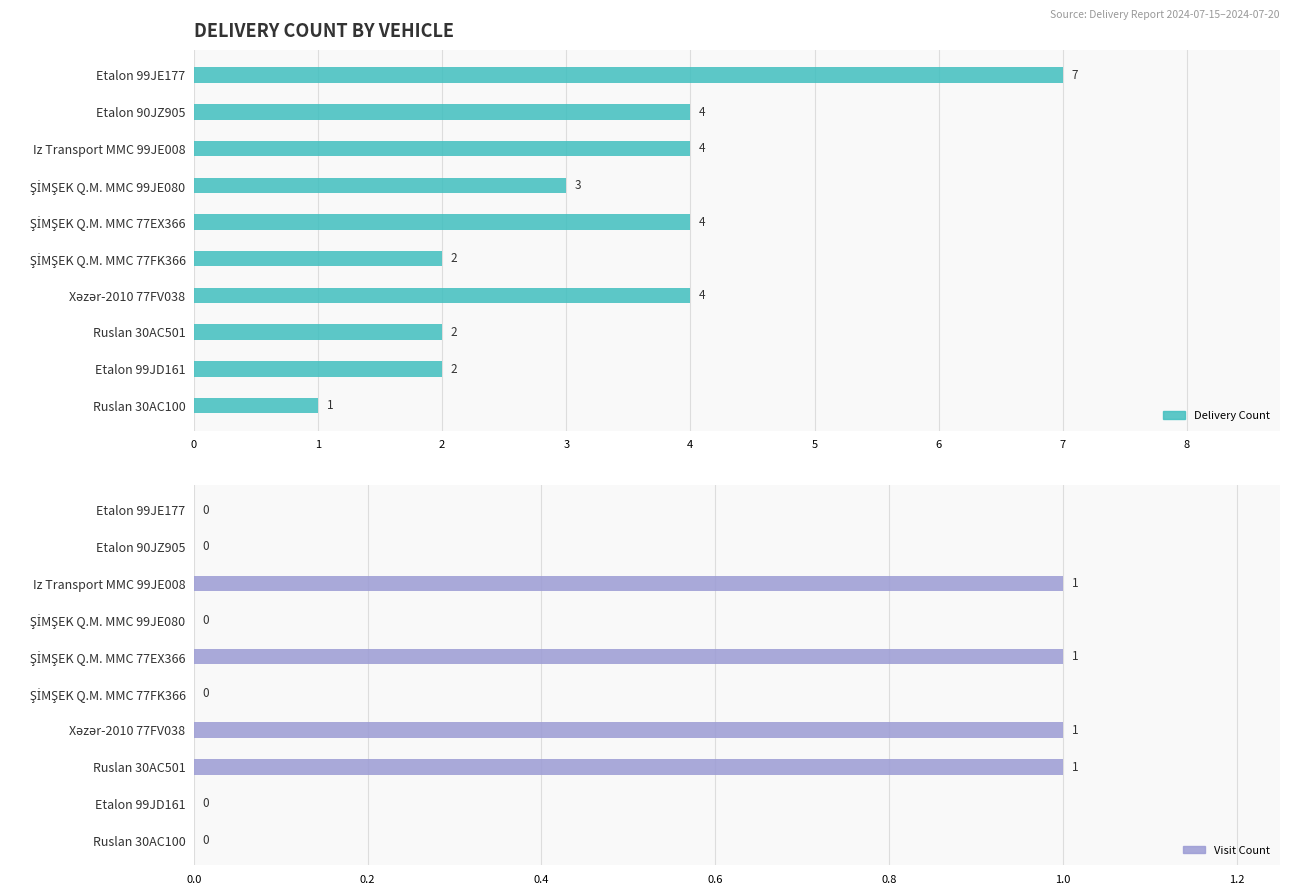

Rank the series at Xəzər-2010 77FV038 from highest to lowest value.

Delivery Count, Visit Count